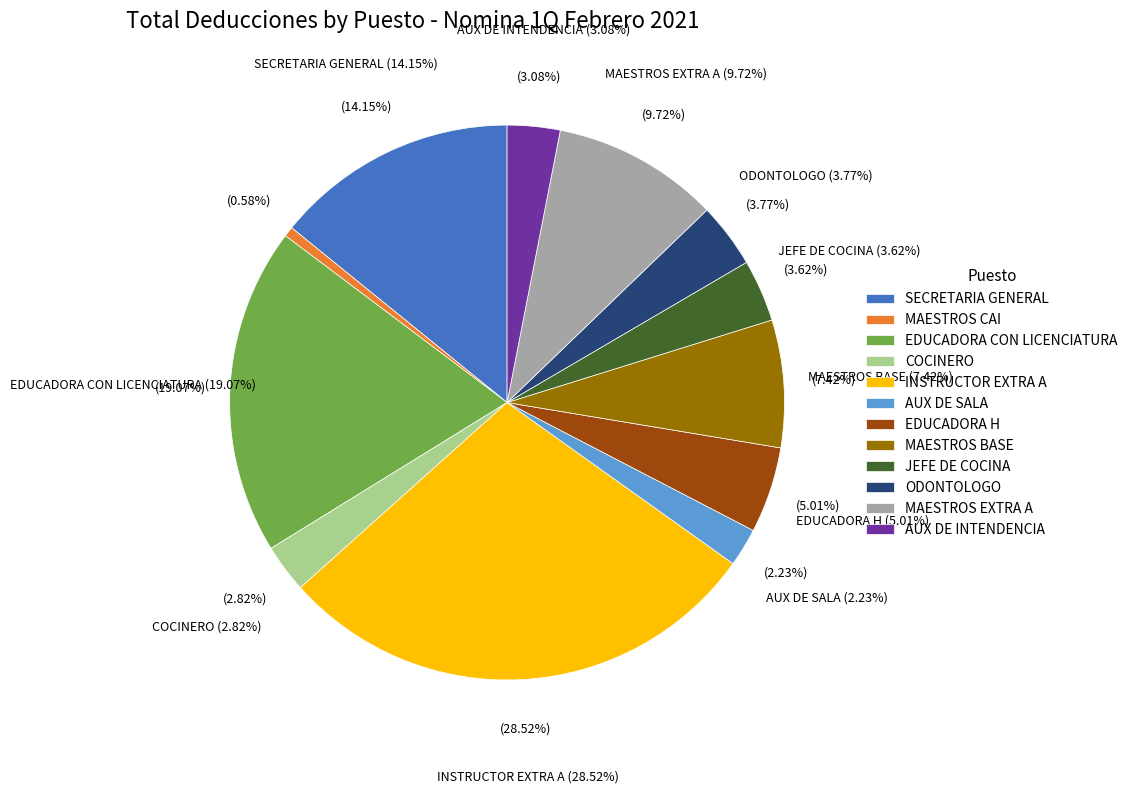

Count the number of slices in the pie.

12